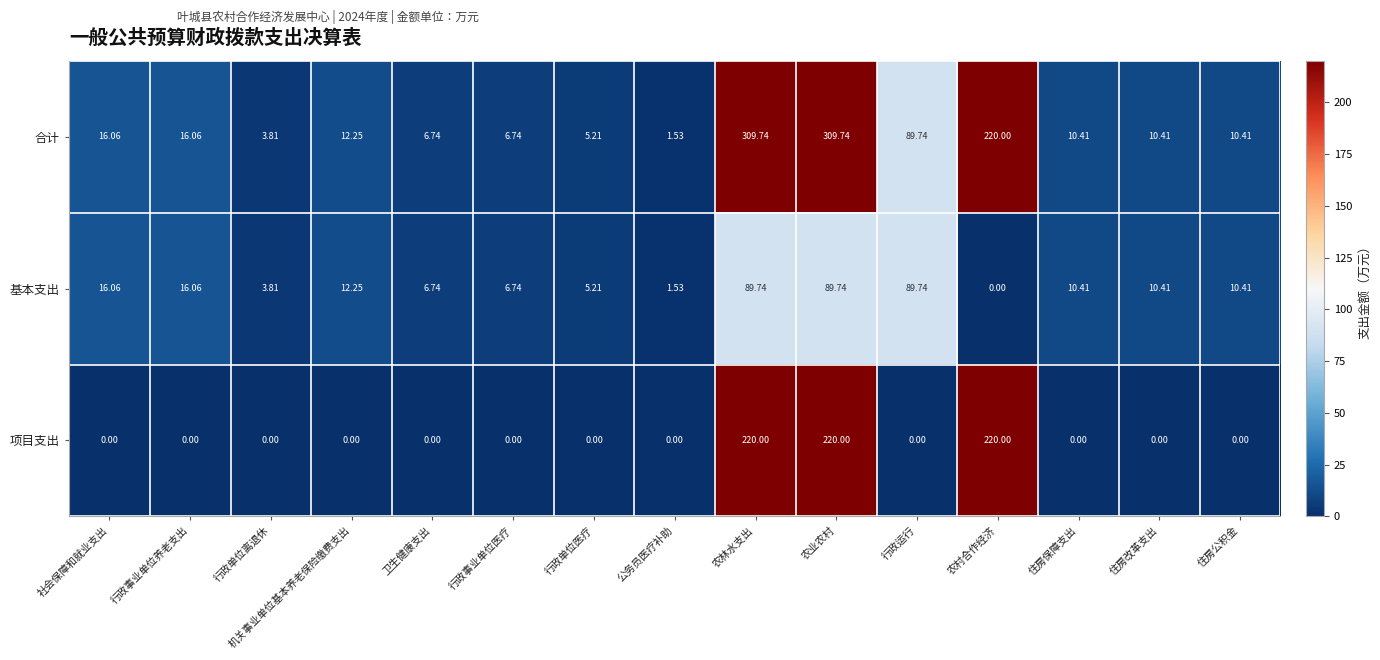

At how many categories does at least one series exceed 88?

4